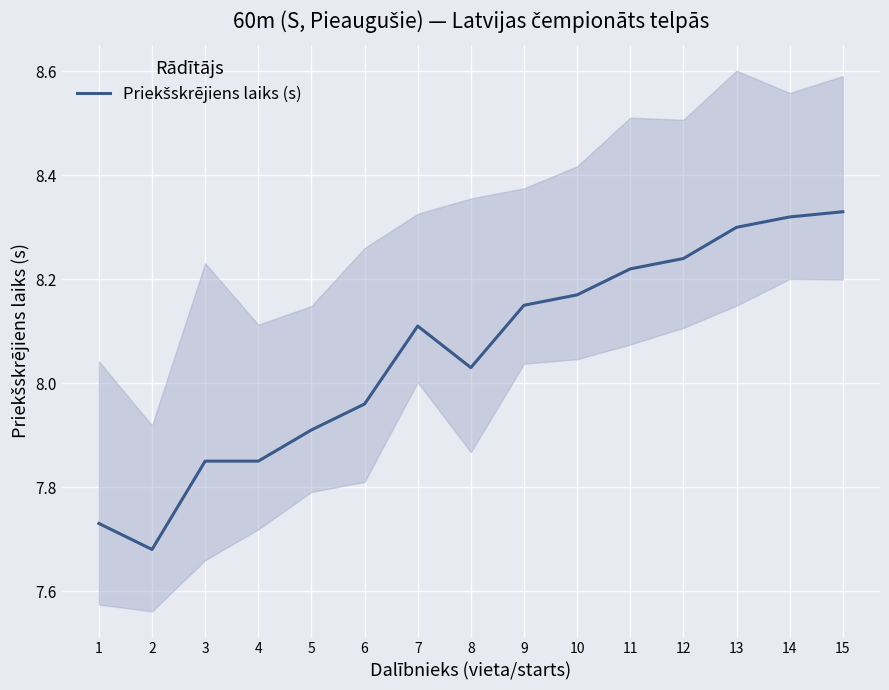

Which category has the highest value across all series?

15